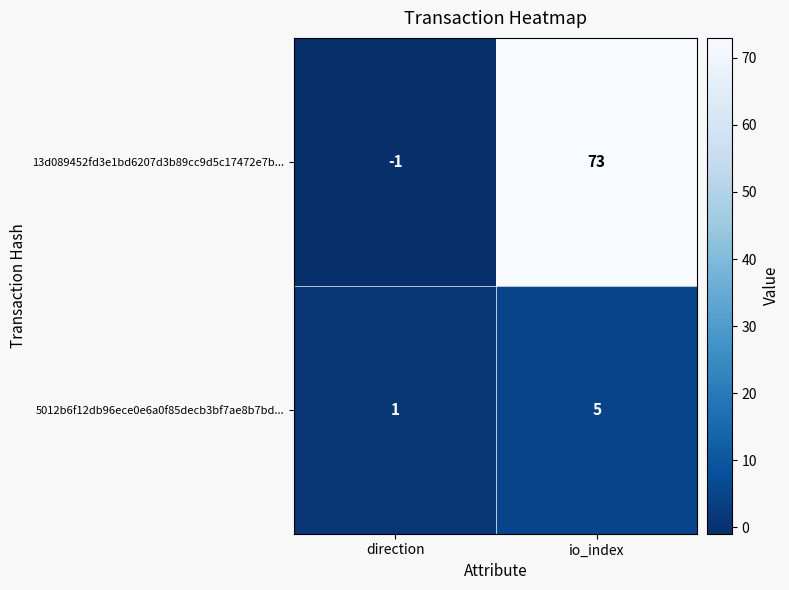

What is the spread (max minus min) of values at io_index?

68